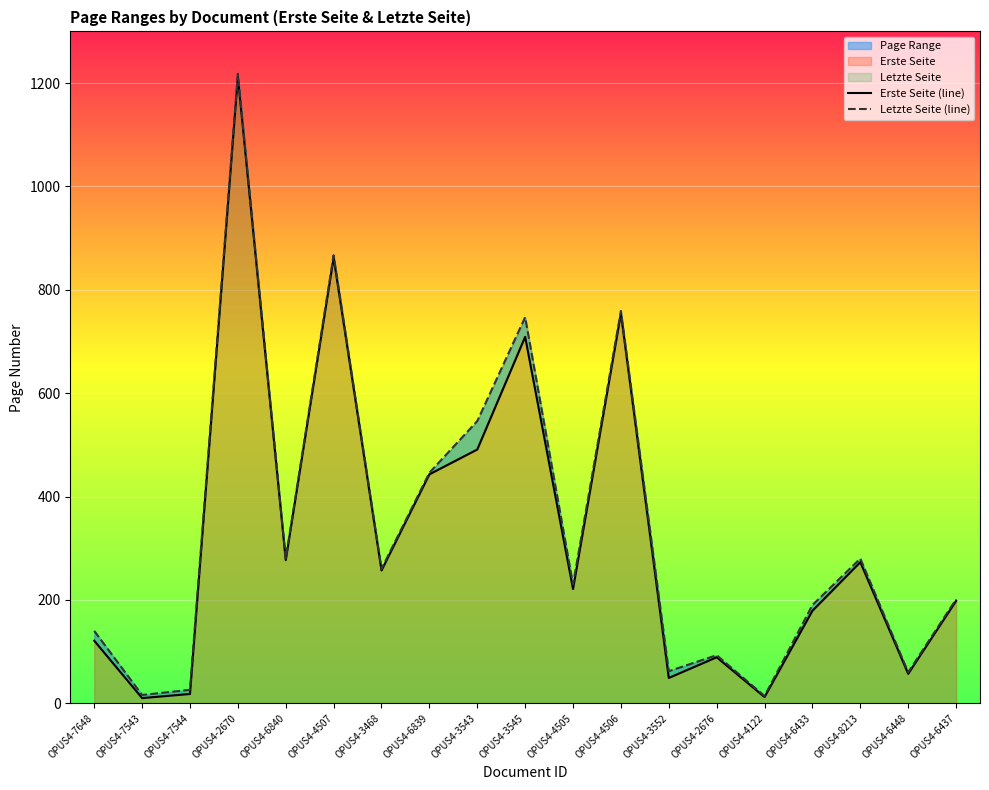

Which series has the largest total across all categories?

Letzte Seite (line)